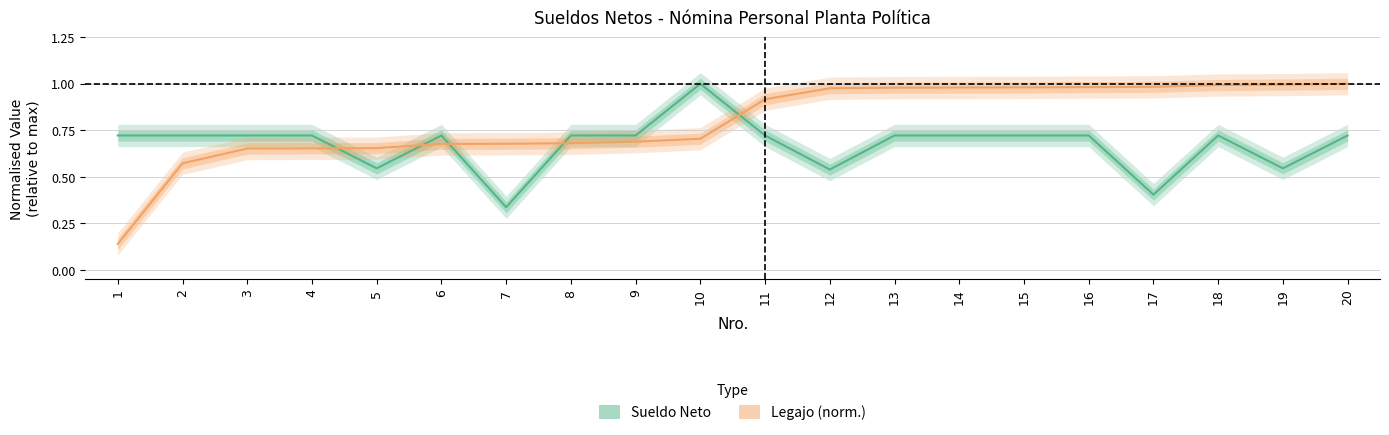

Reading left to right, extract all data points from this chart.

Sueldo Neto: 0.7	0.7	0.7	0.7	0.5	0.7	0.3	0.7	0.7	1.0	0.7	0.5	0.7	0.7	0.7	0.7	0.4	0.7	0.5	0.7
Legajo (norm.): 0.1	0.6	0.7	0.7	0.7	0.7	0.7	0.7	0.7	0.7	0.9	1.0	1.0	1.0	1.0	1.0	1.0	1.0	1.0	1.0